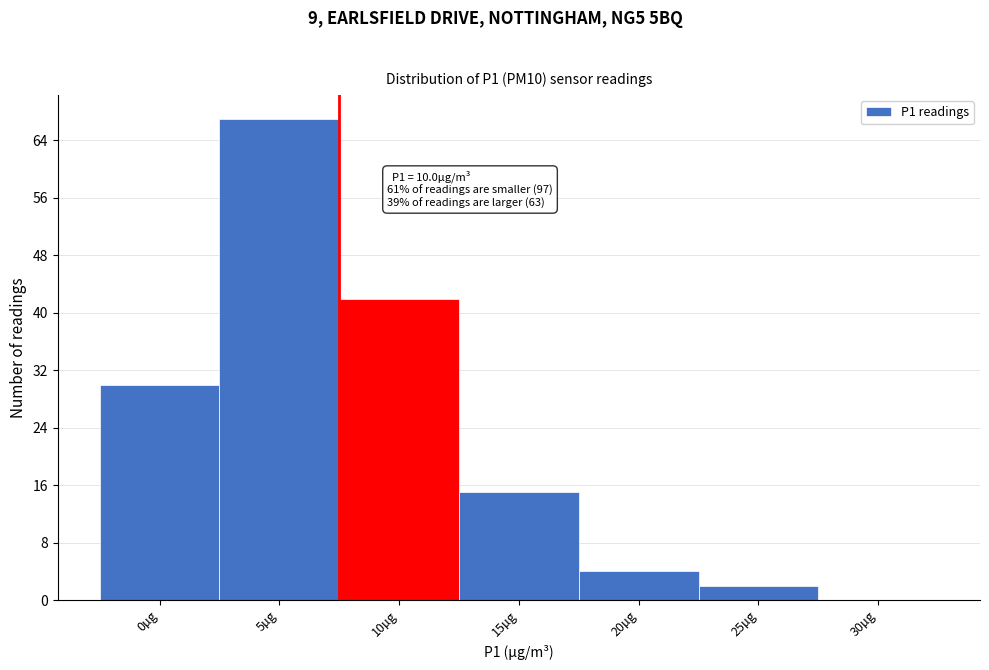

Reading left to right, what are all the values shown in this chart?

0µg=30	5µg=67	10µg=42	15µg=15	20µg=4	25µg=2	30µg=0